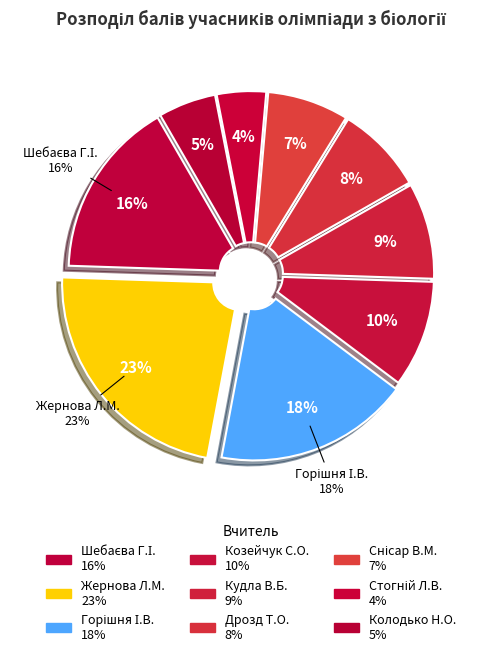

Does Жернова Л.М. account for over 50% of the chart?

No